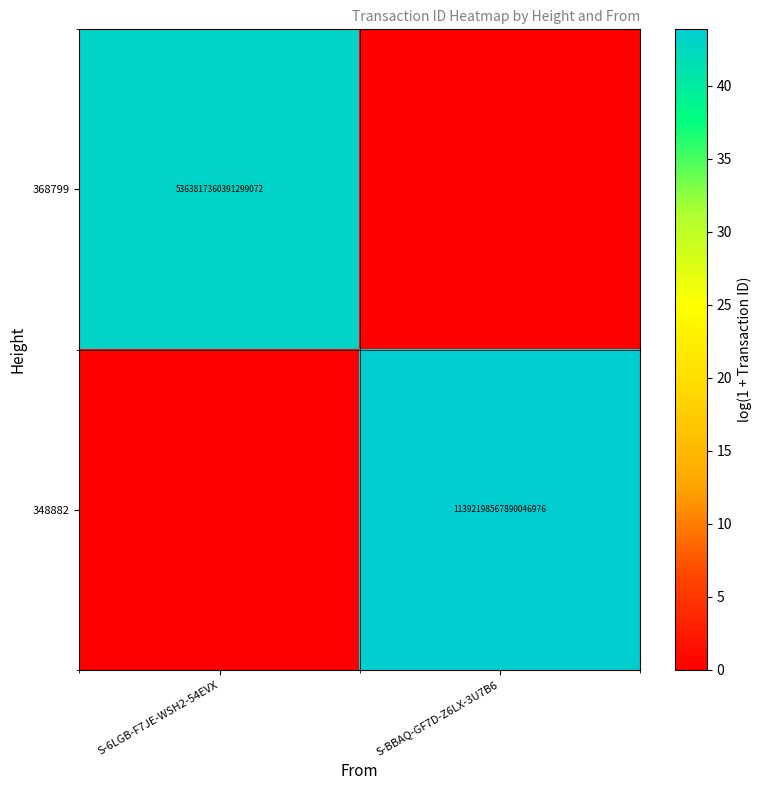

Is the value of 368799 at S-6LGB-F7JE-WSH2-54EVX greater than the value of 348882 at S-BBAQ-GF7D-Z6LX-3U7B6?

No